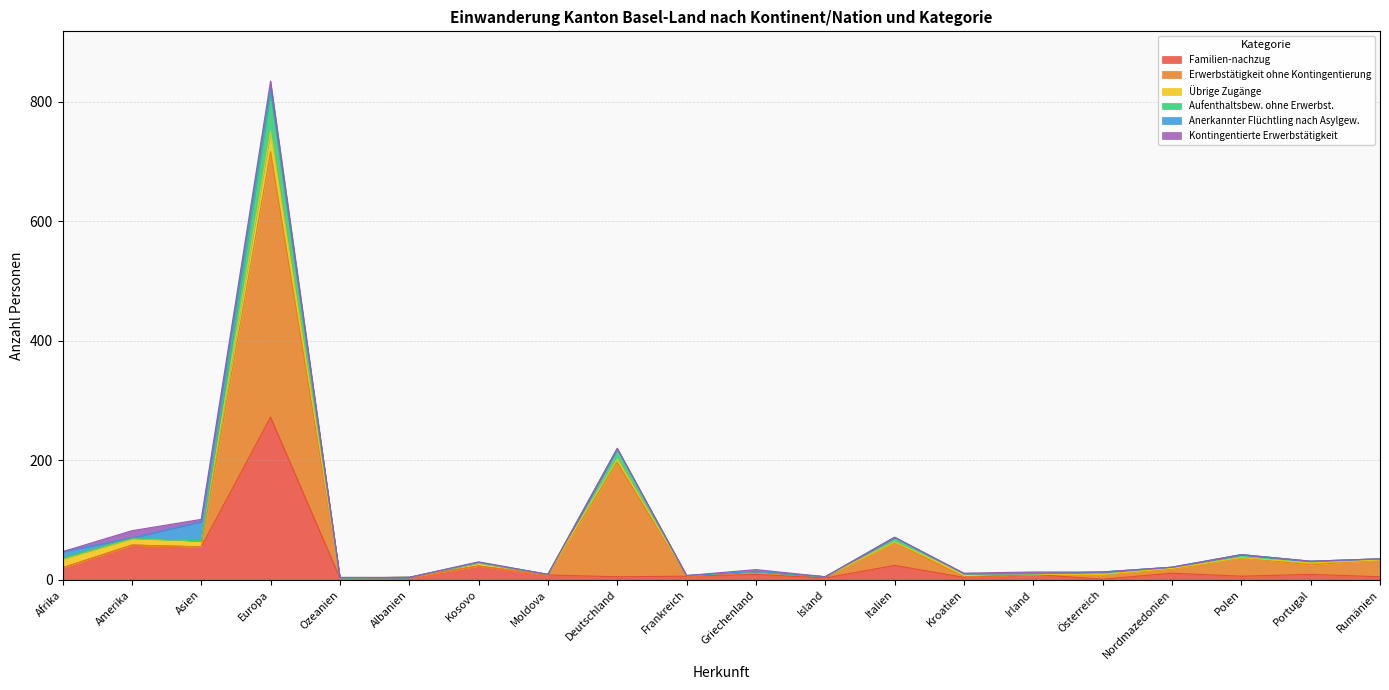

What is the highest value of the Familien-nachzug series?

272